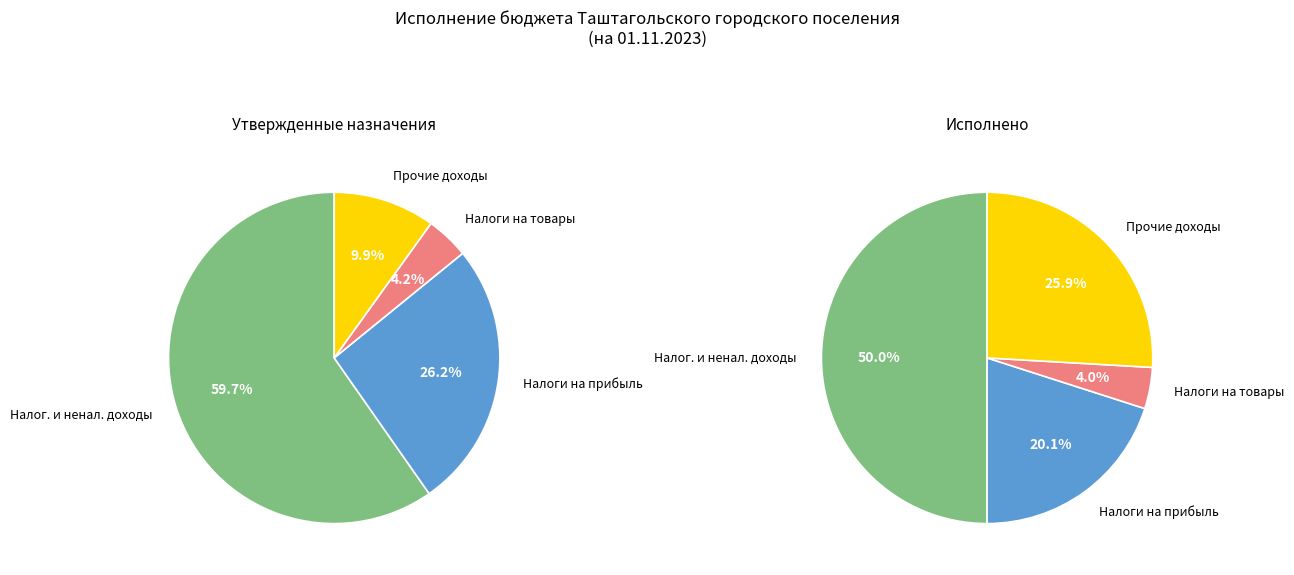

Is there any slice that represents more than half of the pie?

Yes